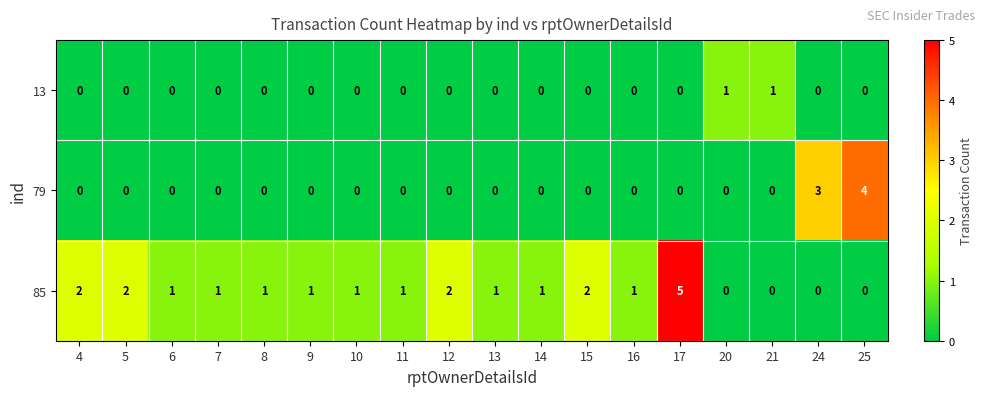

List the series in order of their overall mean, highest first.

85, 79, 13